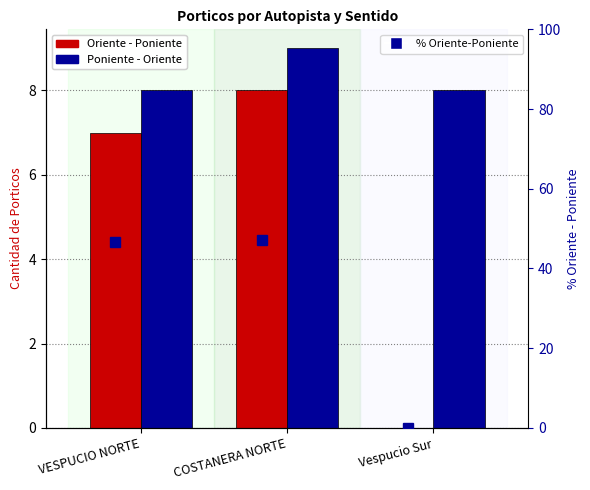

What are all the series names shown in the legend?

Oriente - Poniente, Poniente - Oriente, % Oriente-Poniente